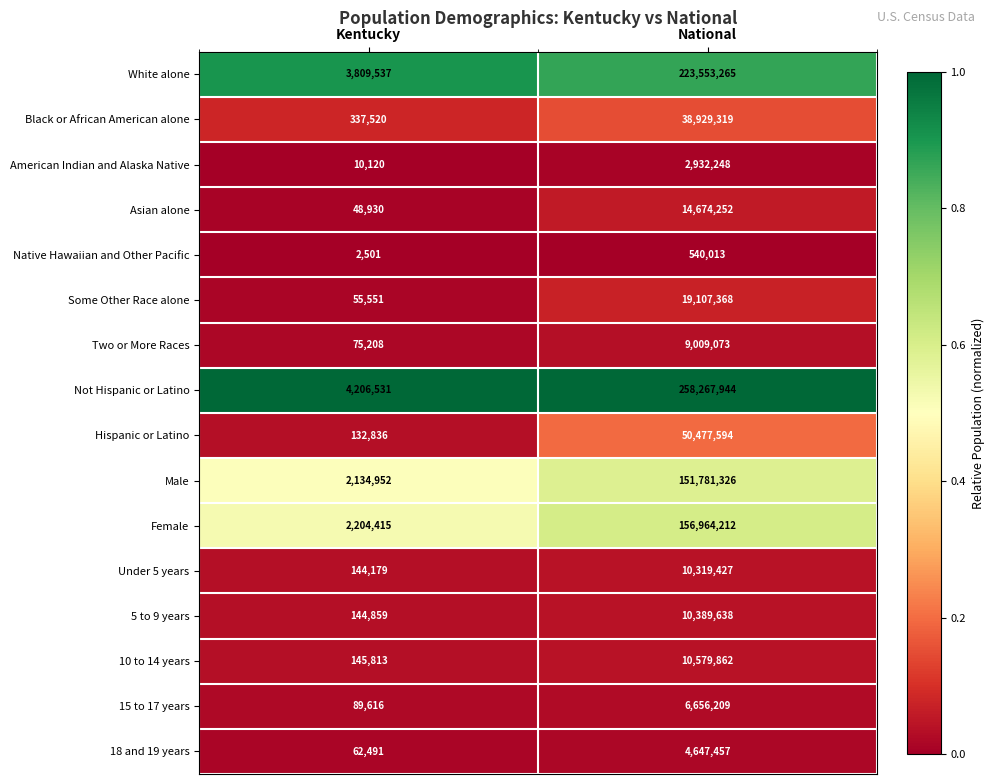

What is the total value across all series at National?

968829207